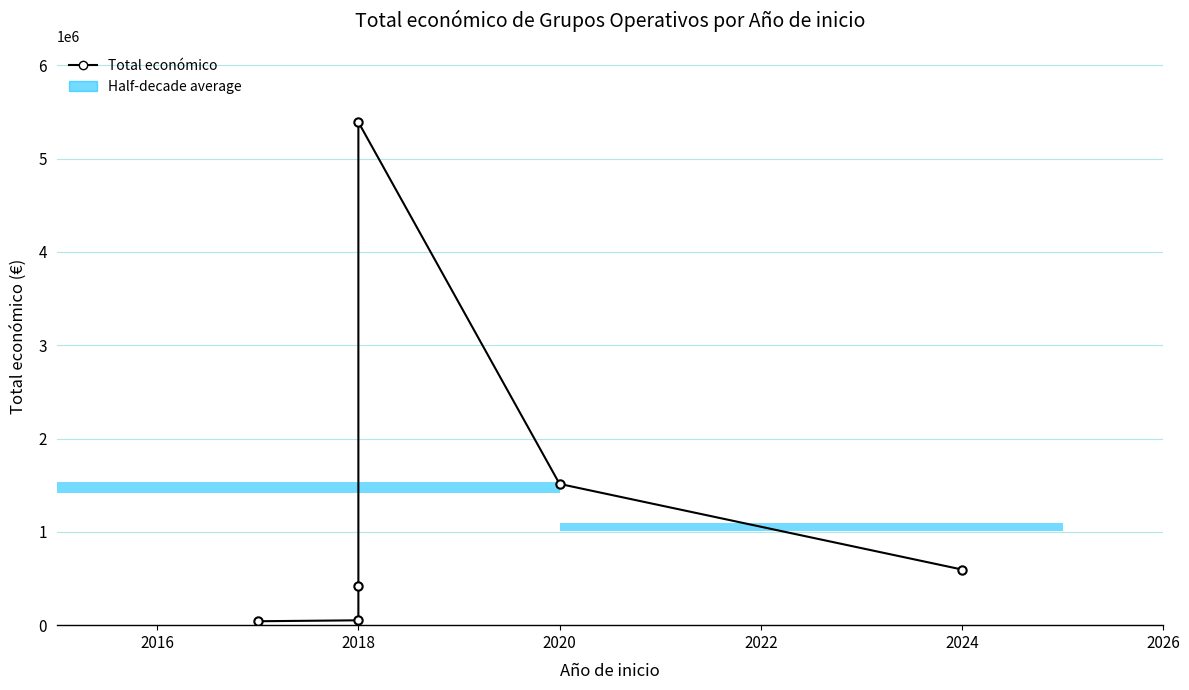

How many categories are shown in the chart?

6